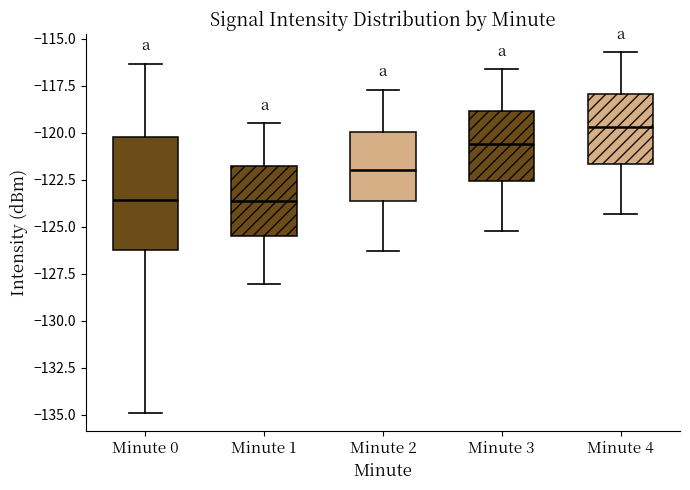

Which box has the highest median line?

Minute 4